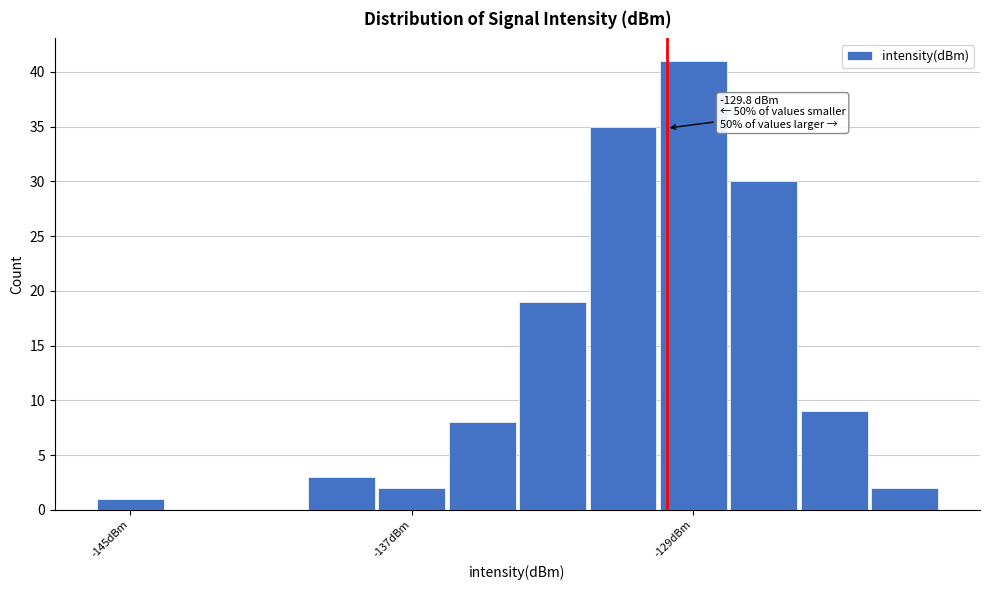

Around what value on the x-axis is the tallest bar? Give the approximate position of its centre, as read against the axis.

-129